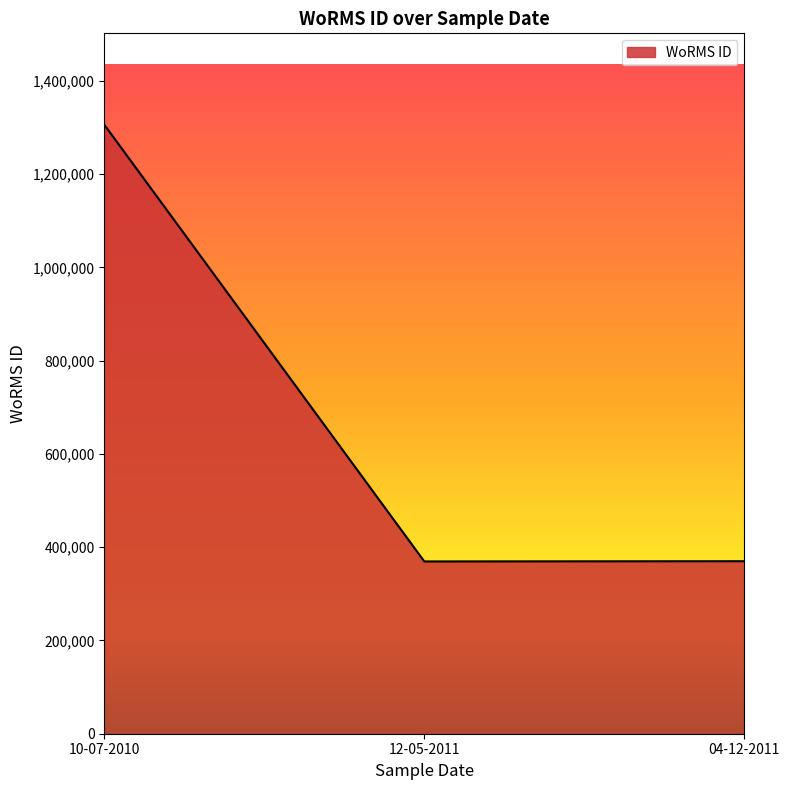

What is the ratio of the value at 04-12-2011 to the value at 10-07-2010?

0.3